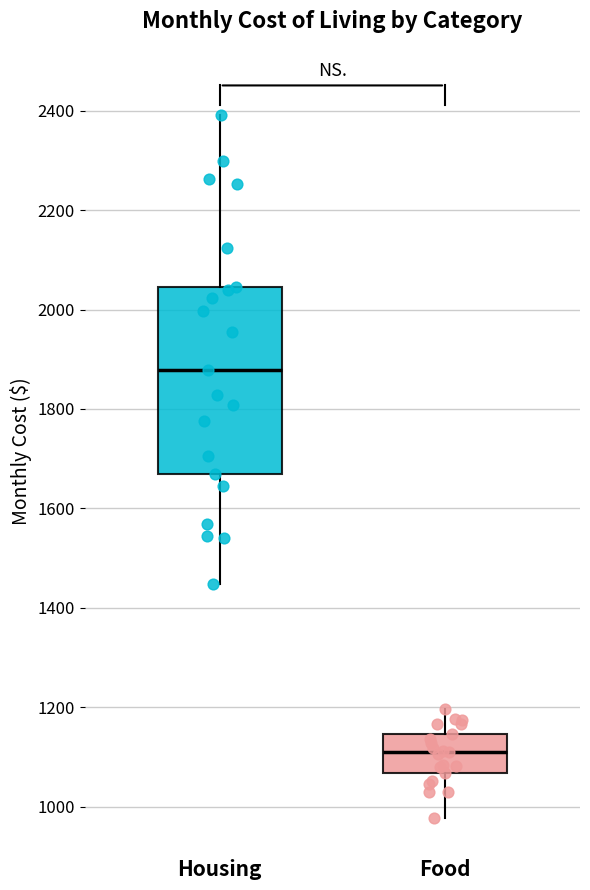

Where does the lower whisker of the box for Food end on the y-axis? The values are not printed on the chart, so give them approximately, as read against the axis.

980